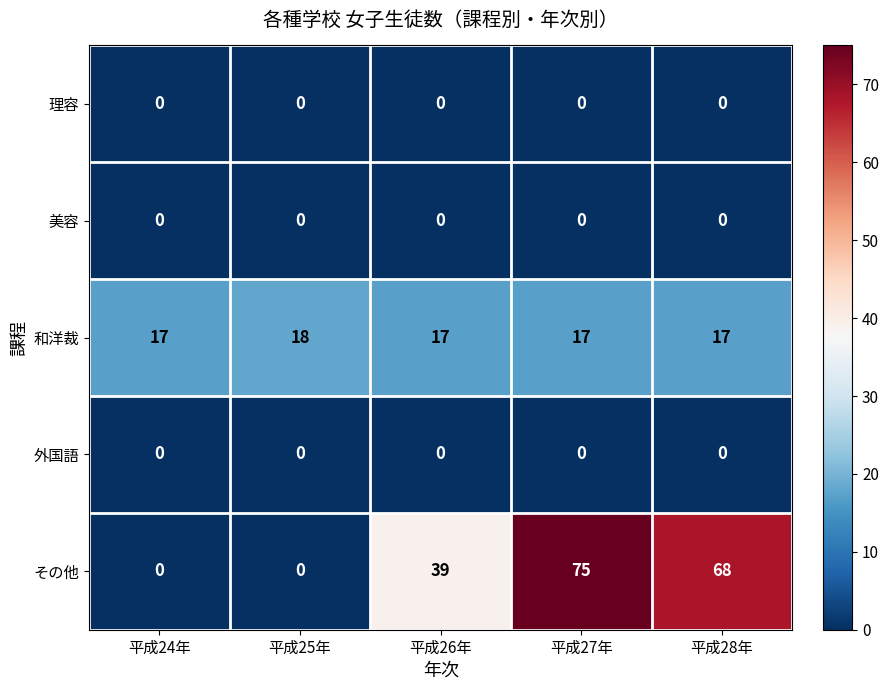

Which series changed the most between 平成24年 and 平成28年?

その他